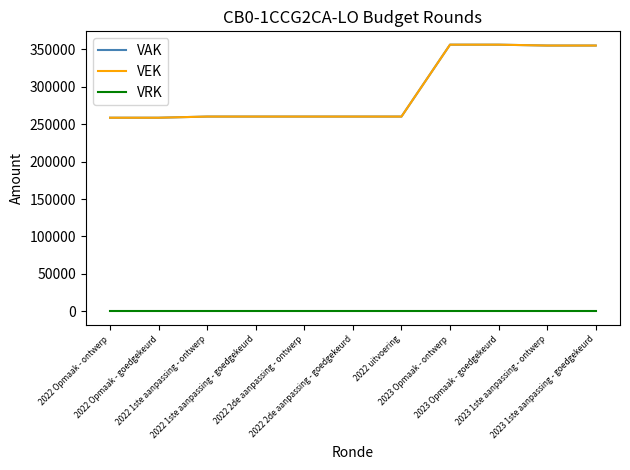

Is this an area chart (filled region under the line)?

No